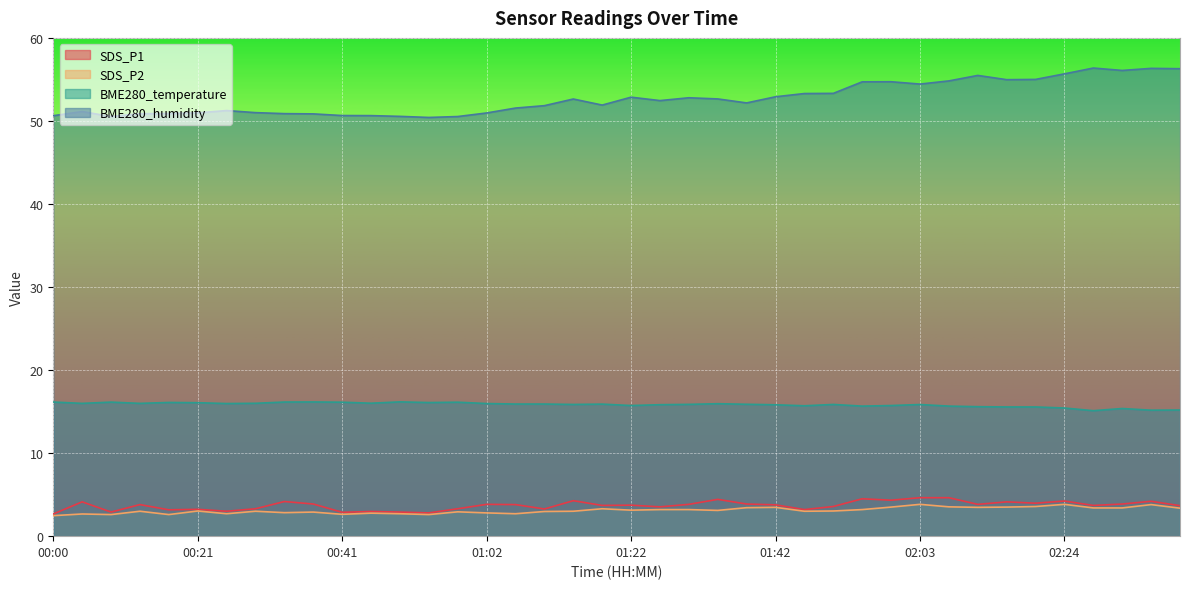

At how many categories does at least one series exceed 16?

40